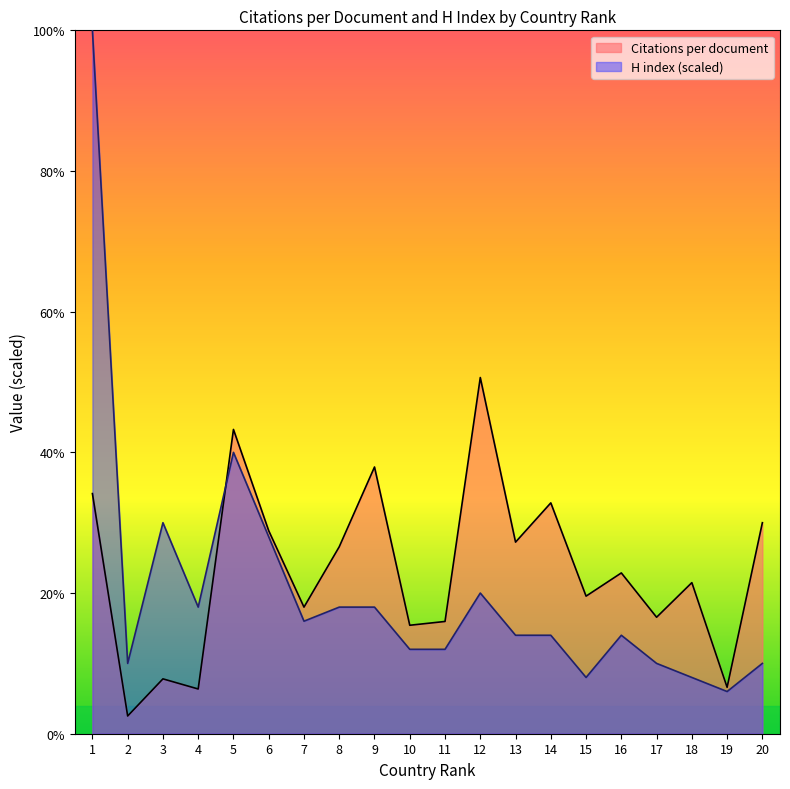

What is the sum of the H index values at 14 and 1?

114.0